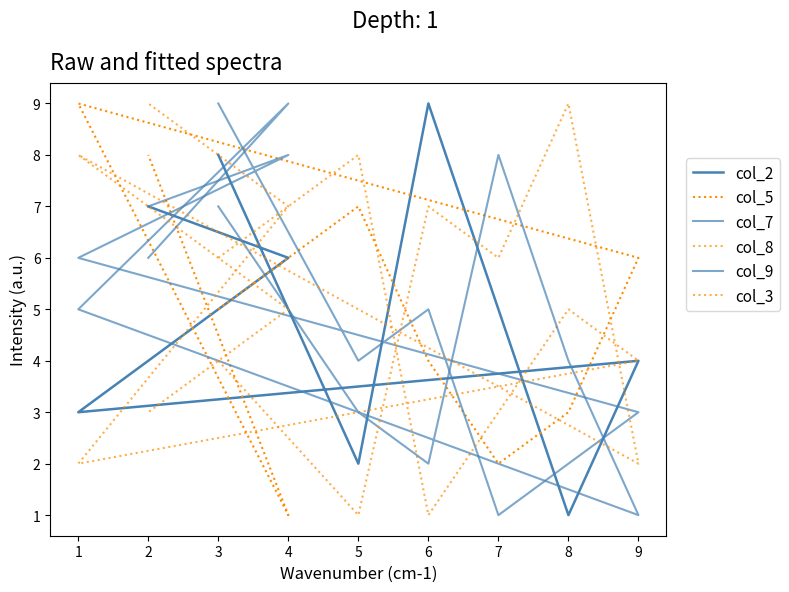

What is the average value of the col_8 series?

5